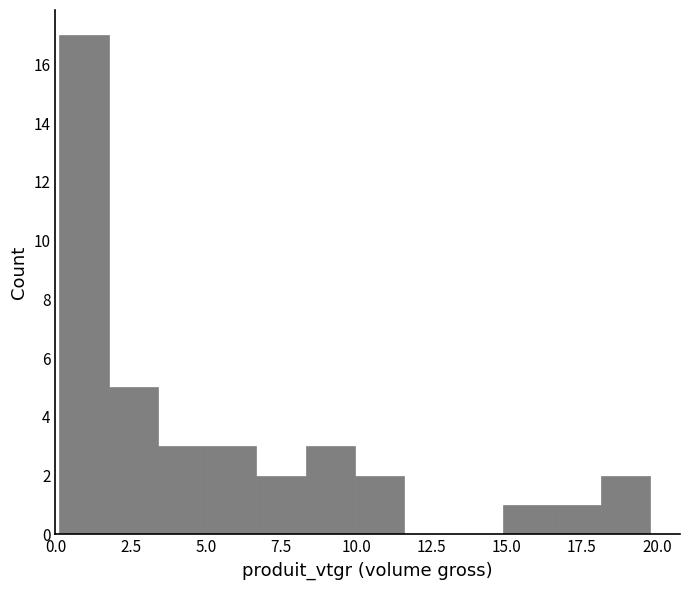

Read against the x-axis, roughly where is the centre of the tallest bar?

1.0